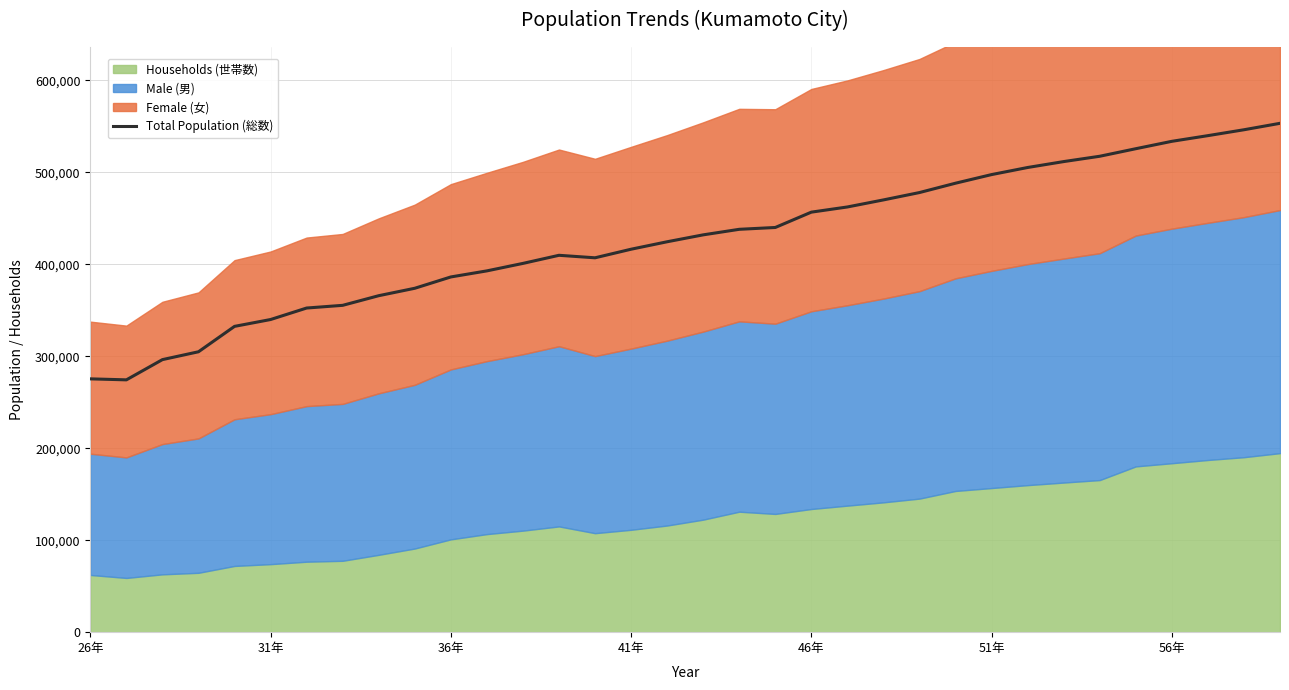

What is the minimum value for Total Population (総数)?

274343